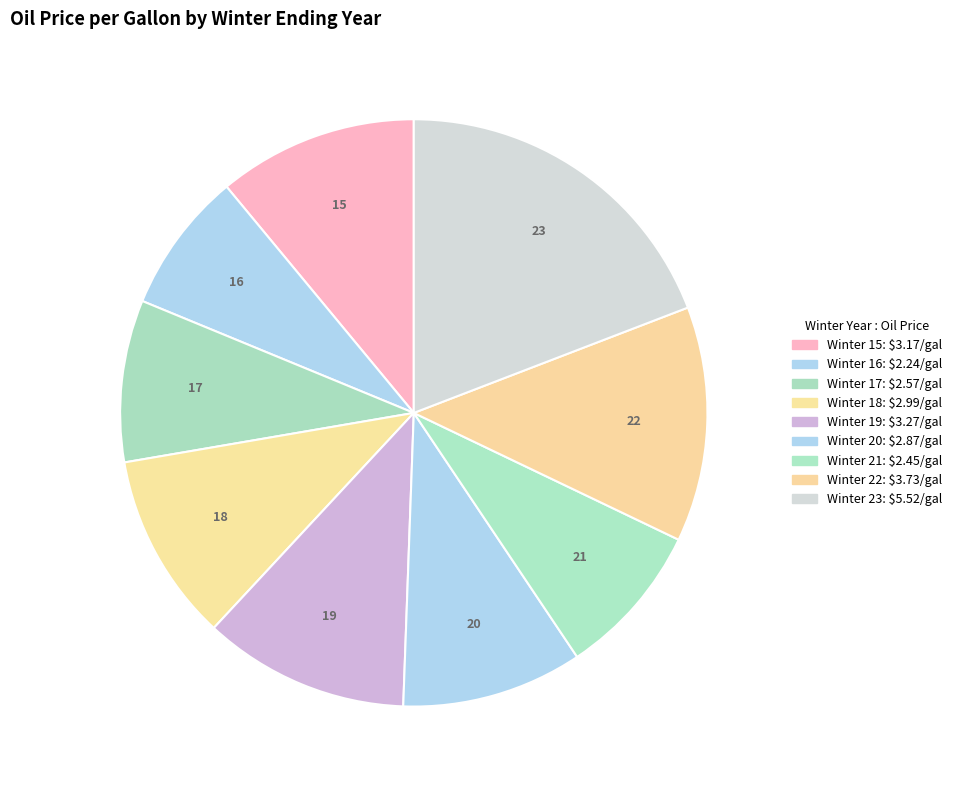

Which category has the smallest portion of the pie?

16